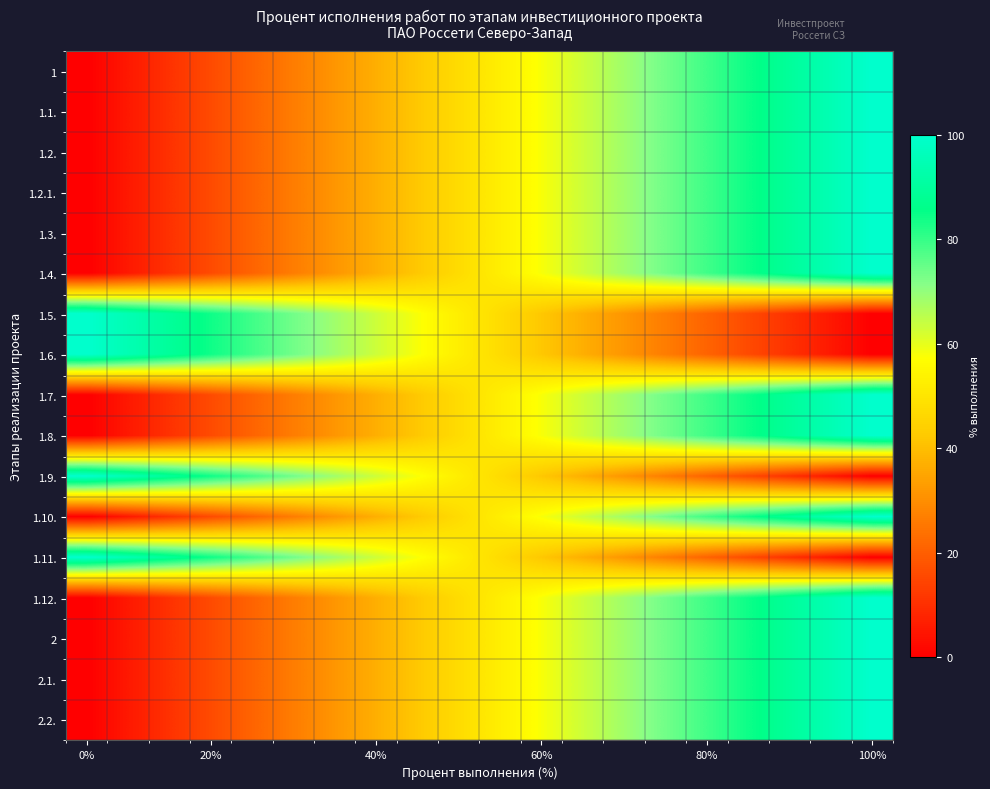

What is the maximum value shown in the chart?

100.0